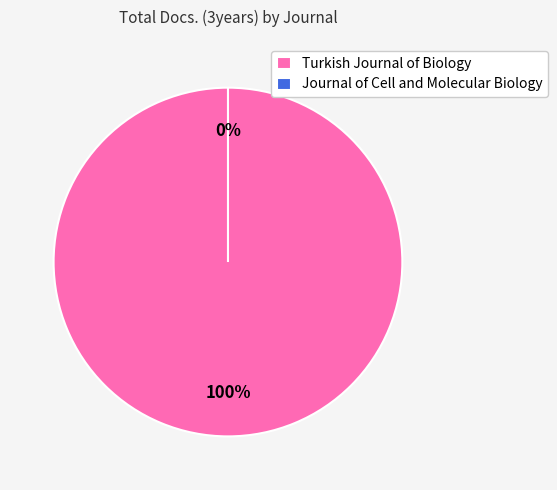

Rank the categories by value from lowest to highest.

Journal of Cell and Molecular Biology, Turkish Journal of Biology